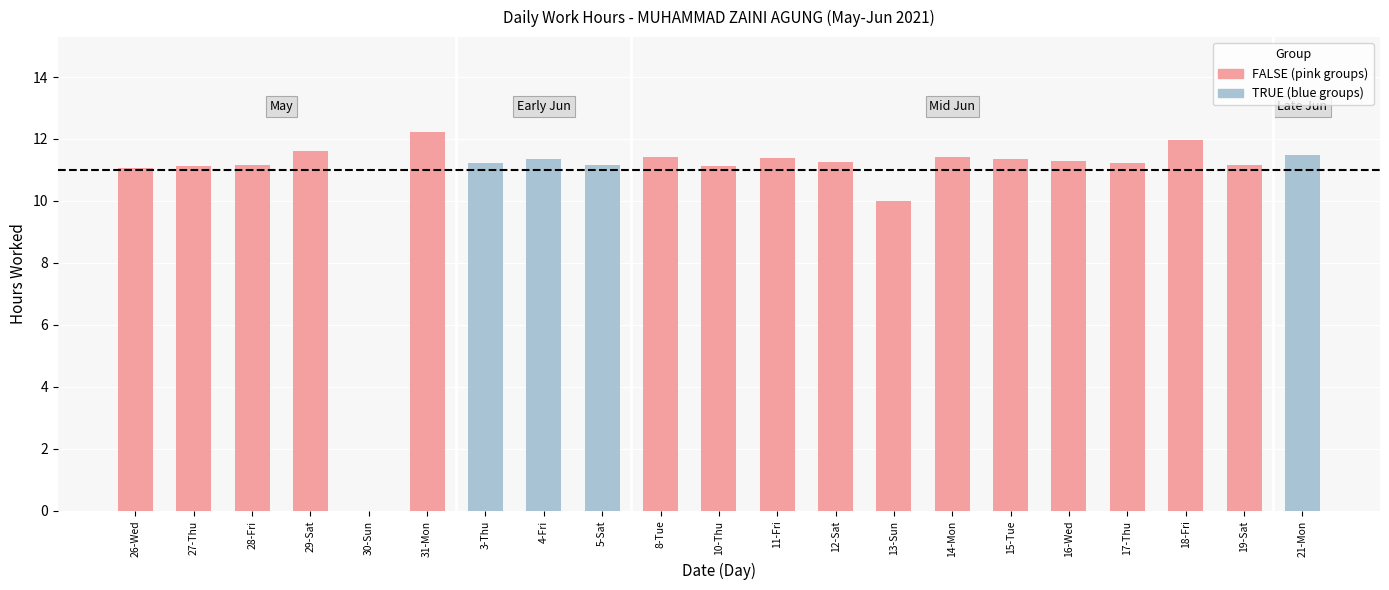

What is the greatest value displayed?

12.2